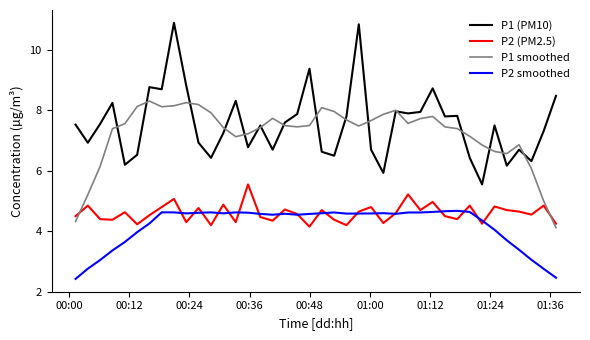

List the series in order of their peak value, lowest first.

P2 smoothed, P2 (PM2.5), P1 smoothed, P1 (PM10)